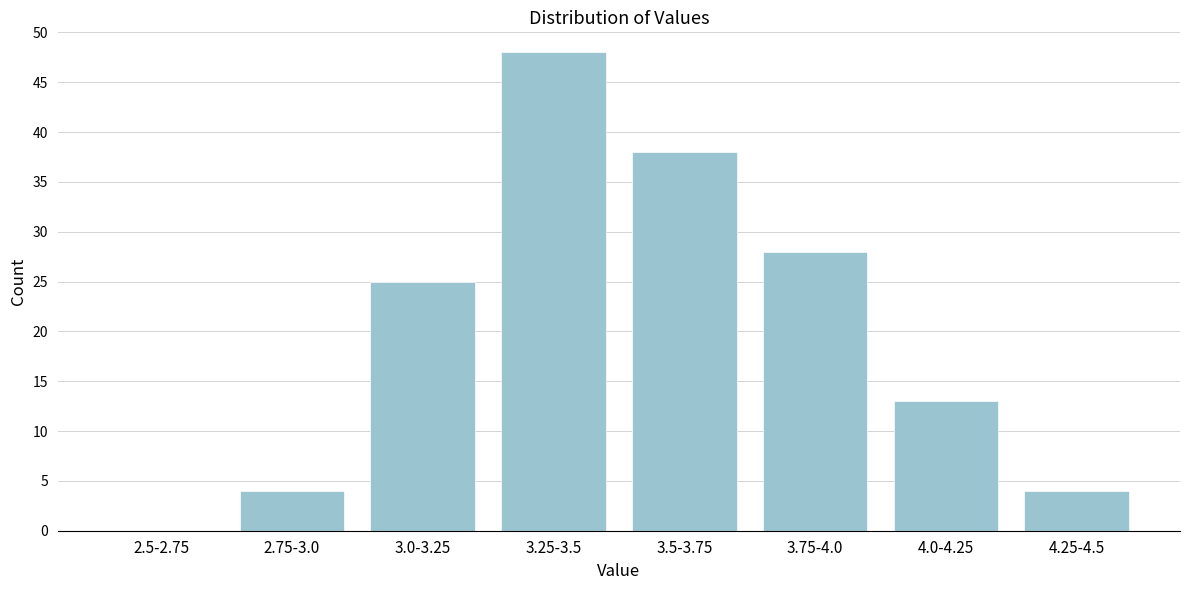

Reading right to left, what are all the values shown in this chart?

4.25-4.5=4	4.0-4.25=13	3.75-4.0=28	3.5-3.75=38	3.25-3.5=48	3.0-3.25=25	2.75-3.0=4	2.5-2.75=0